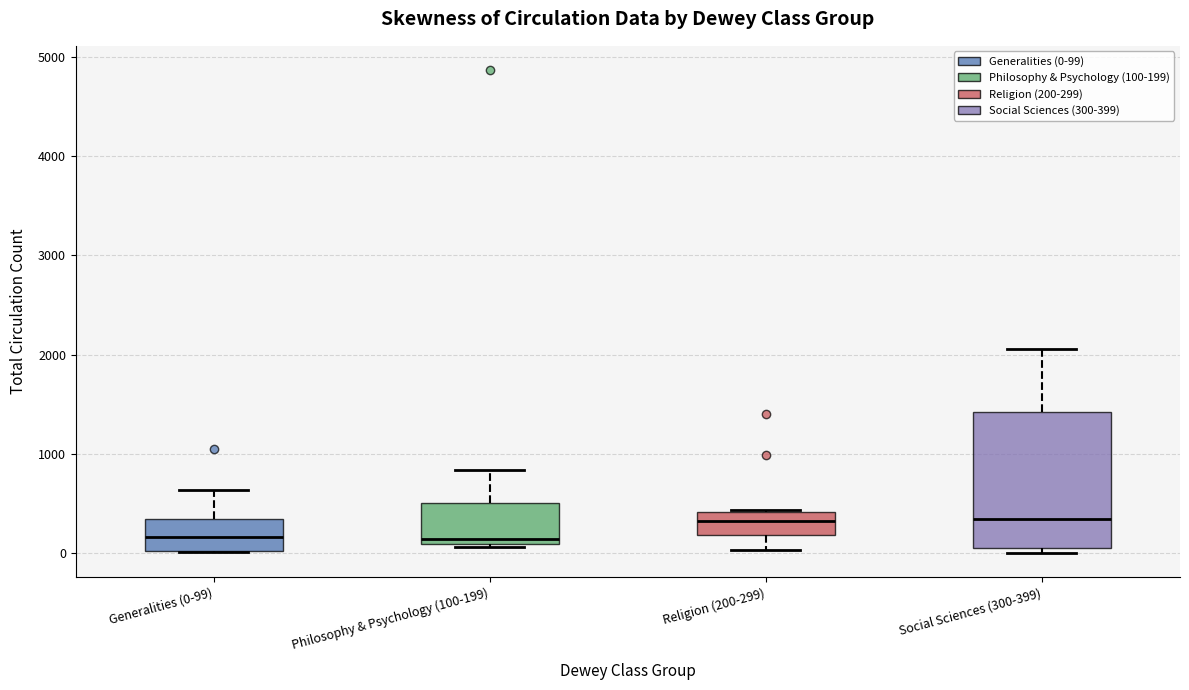

Which box is the tallest, from its lower edge to its upper edge?

Social Sciences (300-399)